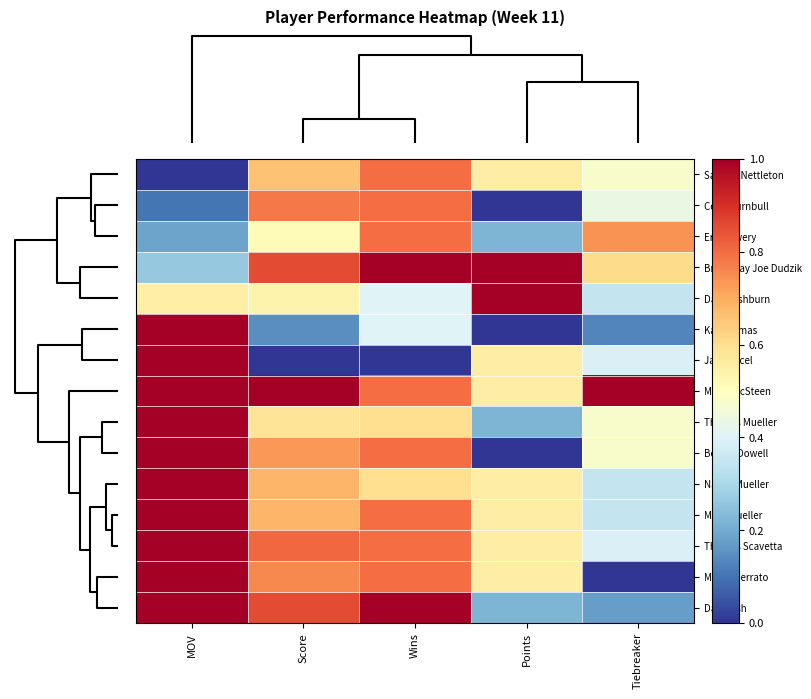

List the series in order of their peak value, highest first.

Broadway Joe Dudzik, David Ashburn, Kai Thomas, Jake Ancel, Moira McSteen, Thomas Mueller, Ben McDowell, Nancy Mueller, Marc Mueller, Thomas Scavetta, Marilu Serrato, Dan Cash, Sammy Nettleton, Colin Turnbull, Eric Lowery